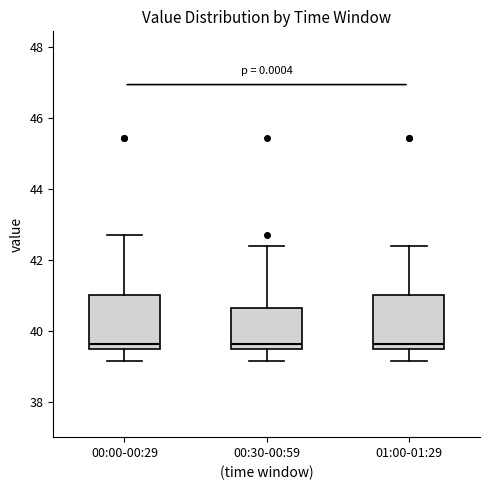

Reading left to right, transcribe this box plot: for each box, give where its median line is, the range the box spans, and where its two whiskers end, as read against the y-axis. The values are not printed on the chart, so give them approximately, as read against the axis.

00:00-00:29: median 39.6, box 39.4 to 41.0, whiskers 39.2 to 42.8
00:30-00:59: median 39.6, box 39.4 to 40.6, whiskers 39.2 to 42.4
01:00-01:29: median 39.6, box 39.4 to 41.0, whiskers 39.2 to 42.4